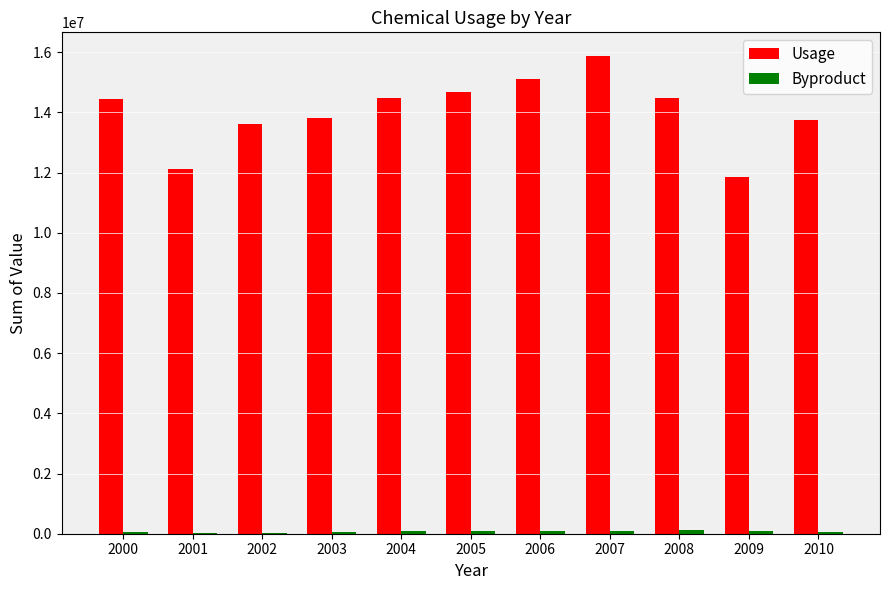

What is the difference between the Usage values at 2005 and 2010?

935203.0